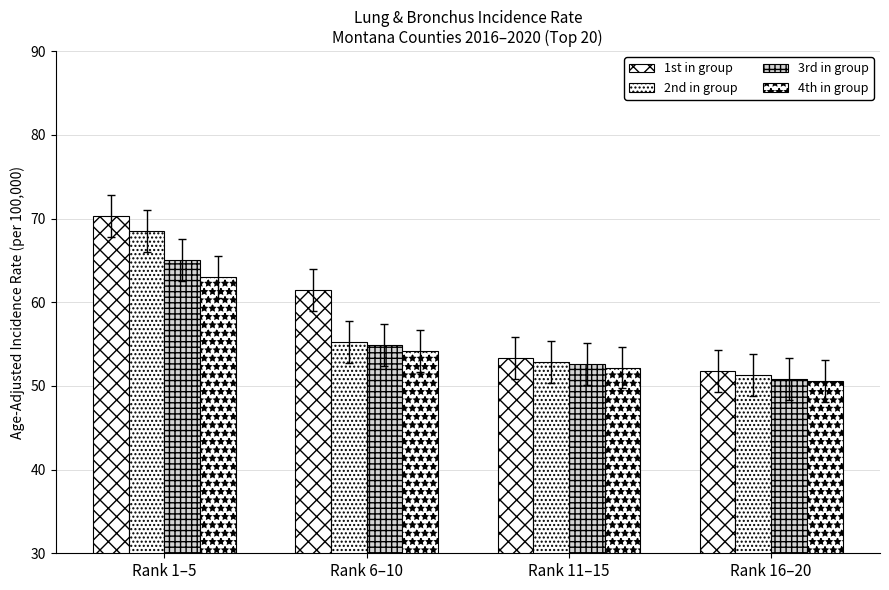

Does the chart contain stacked bars?

No